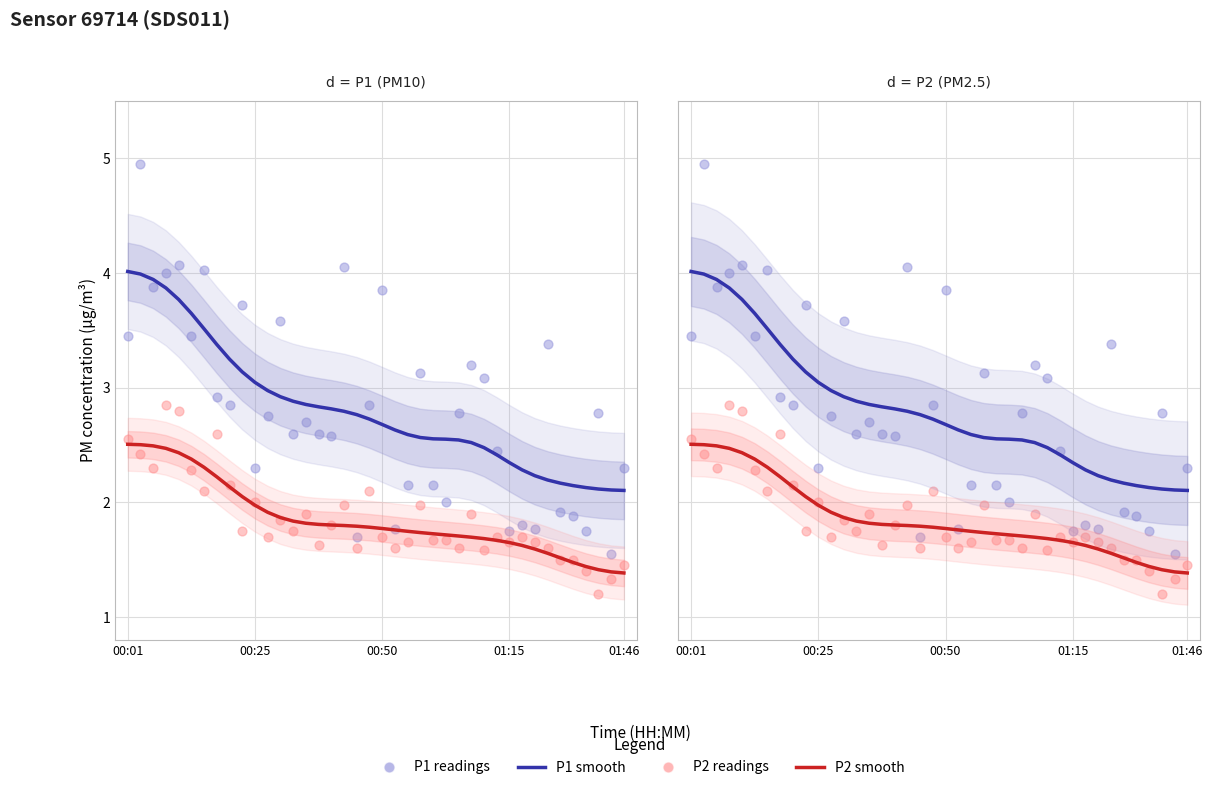

Which series reaches the maximum Y coordinate?

P1 readings